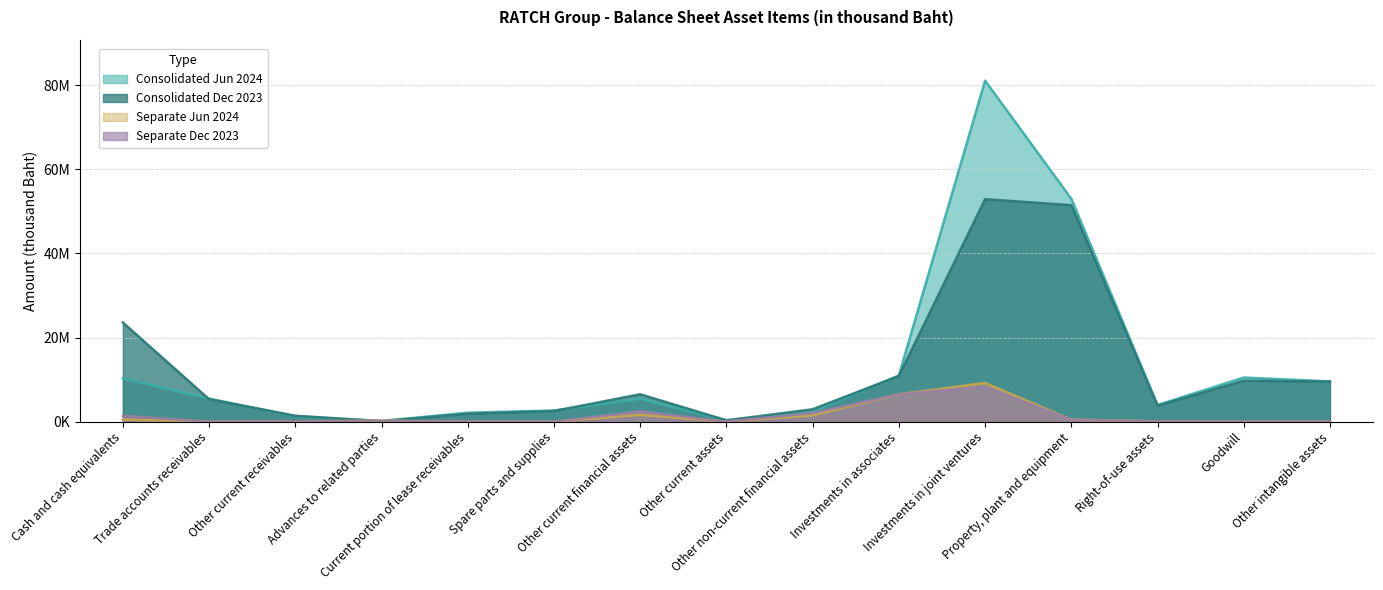

What is the sum of the Separate Jun 2024 values at Goodwill and Other non-current financial assets?

1507610